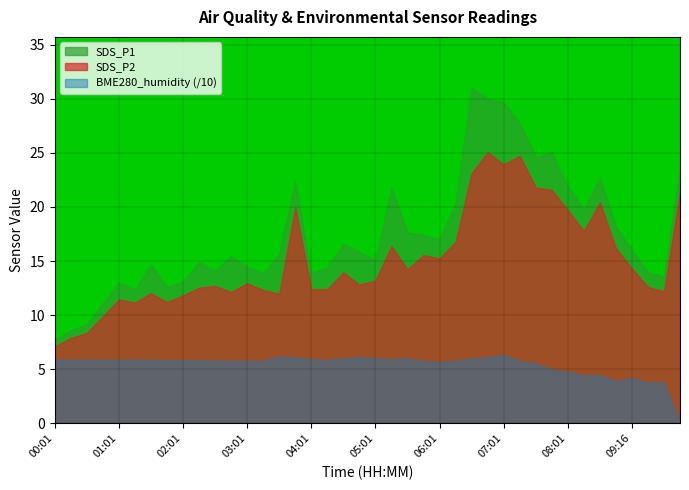

Which series has the largest total across all categories?

SDS_P1